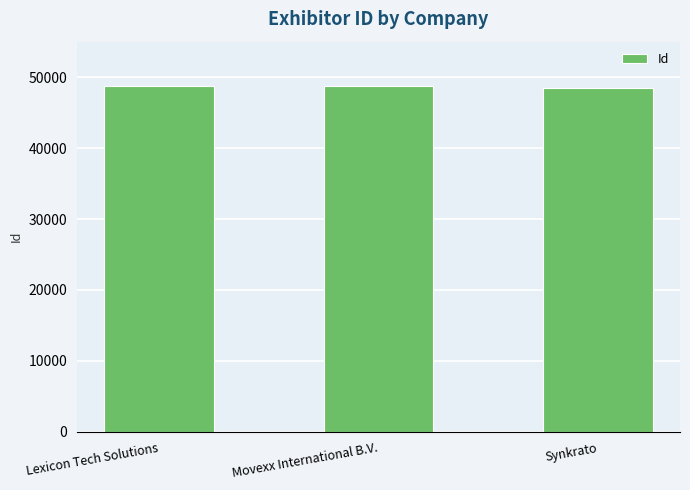

What value does the data have at Lexicon Tech Solutions, to the nearest 50?

48800